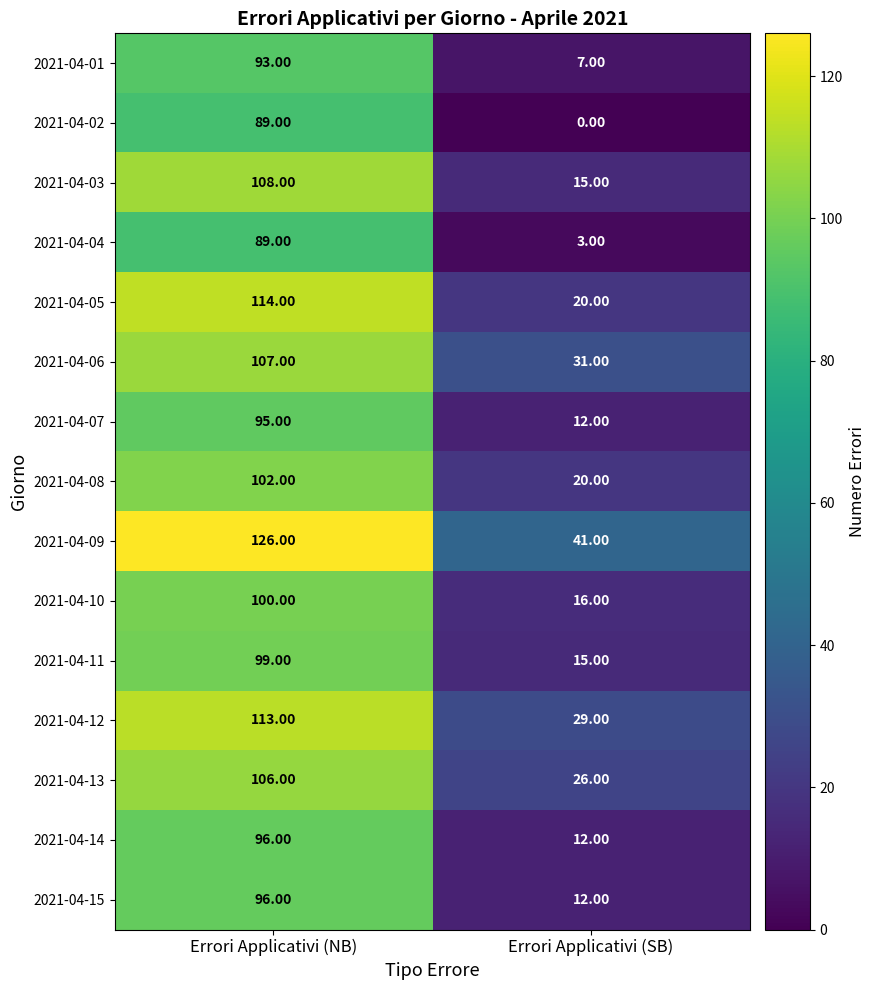

What is the spread (max minus min) of values at Errori Applicativi (NB)?

37